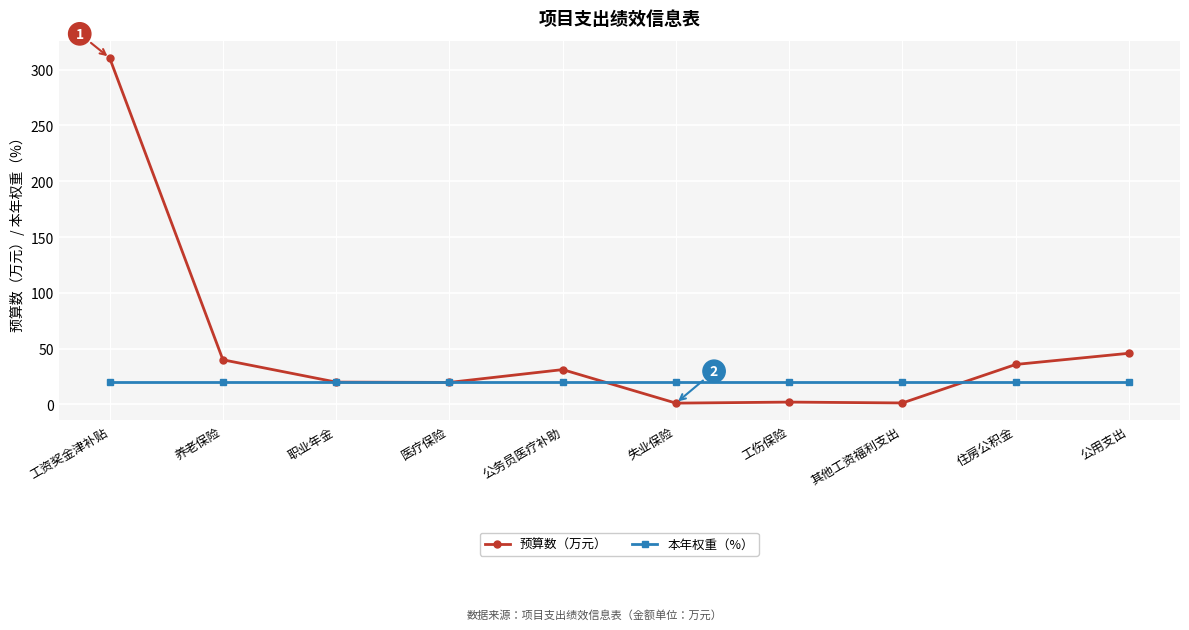

What is the label of the 6th point from the right?

公务员医疗补助